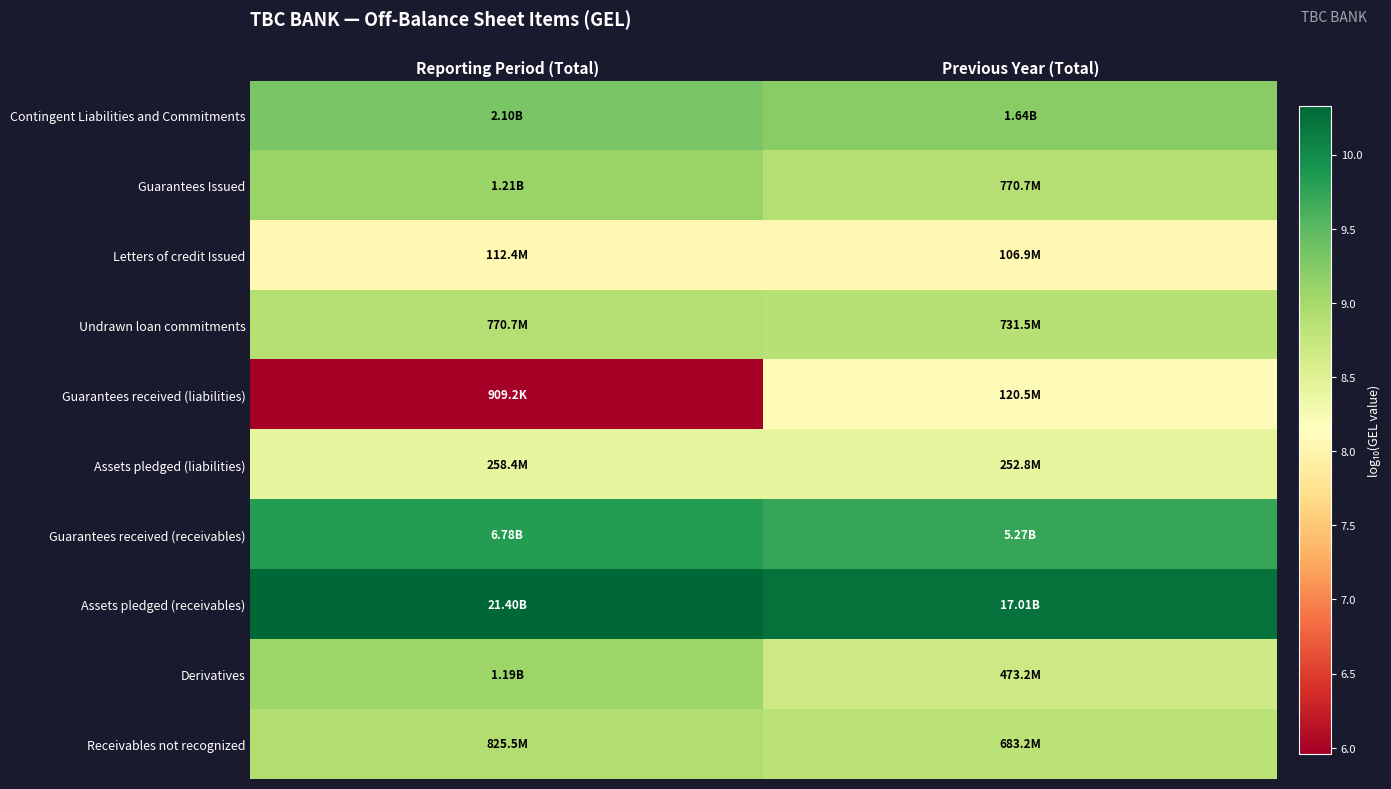

Reading right to left, what are all the values shown in this chart?

Contingent Liabilities and Commitments: Previous Year (Total)=9.2	Reporting Period (Total)=9.3
Guarantees Issued: Previous Year (Total)=8.9	Reporting Period (Total)=9.1
Letters of credit Issued: Previous Year (Total)=8.0	Reporting Period (Total)=8.1
Undrawn loan commitments: Previous Year (Total)=8.9	Reporting Period (Total)=8.9
Guarantees received (liabilities): Previous Year (Total)=8.1	Reporting Period (Total)=6.0
Assets pledged (liabilities): Previous Year (Total)=8.4	Reporting Period (Total)=8.4
Guarantees received (receivables): Previous Year (Total)=9.7	Reporting Period (Total)=9.8
Assets pledged (receivables): Previous Year (Total)=10.2	Reporting Period (Total)=10.3
Derivatives: Previous Year (Total)=8.7	Reporting Period (Total)=9.1
Receivables not recognized: Previous Year (Total)=8.8	Reporting Period (Total)=8.9